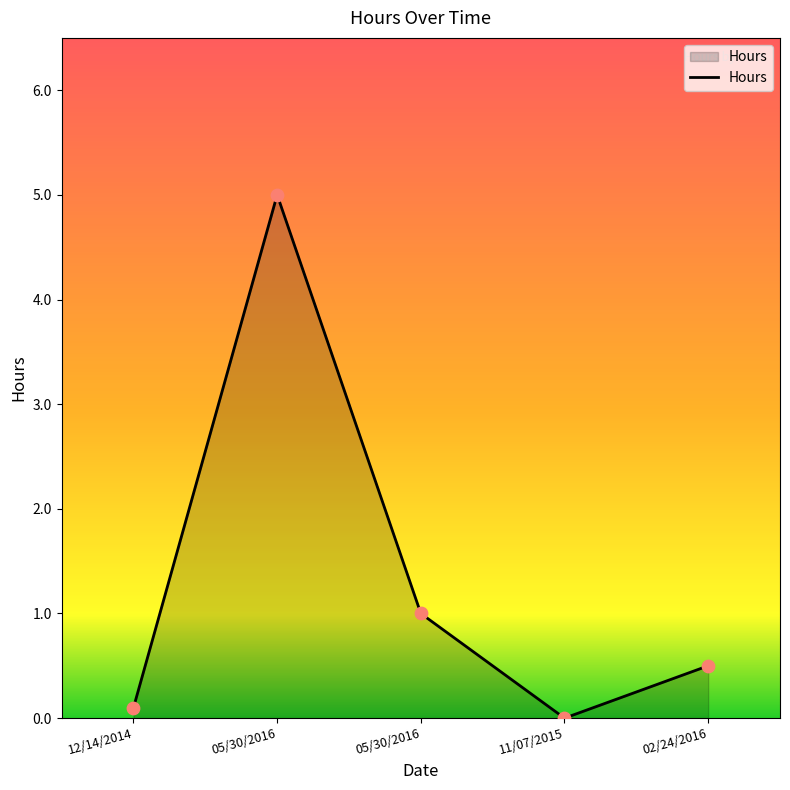

What is the change in value from 11/07/2015 to 02/24/2016?

+0.5